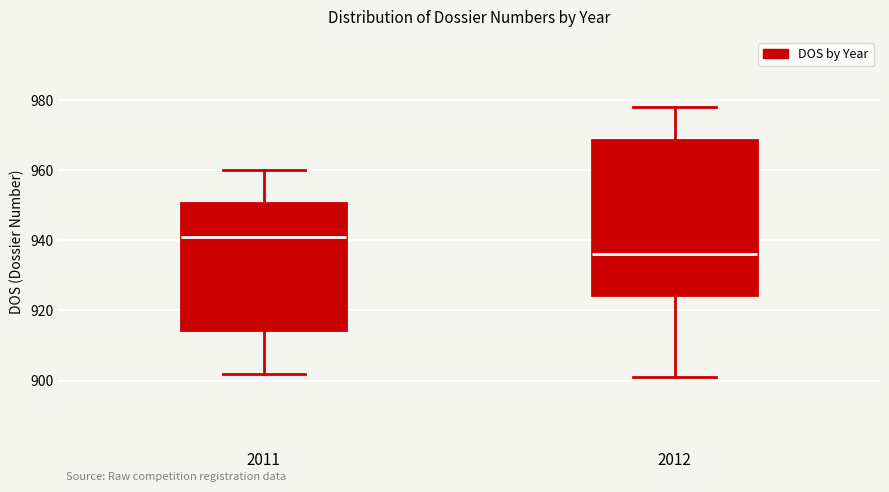

Reading left to right, transcribe this box plot: for each box, give where its median line is, the range the box spans, and where its two whiskers end, as read against the y-axis. The values are not printed on the chart, so give them approximately, as read against the axis.

2011: median 942, box 914 to 950, whiskers 902 to 960
2012: median 936, box 924 to 968, whiskers 902 to 978